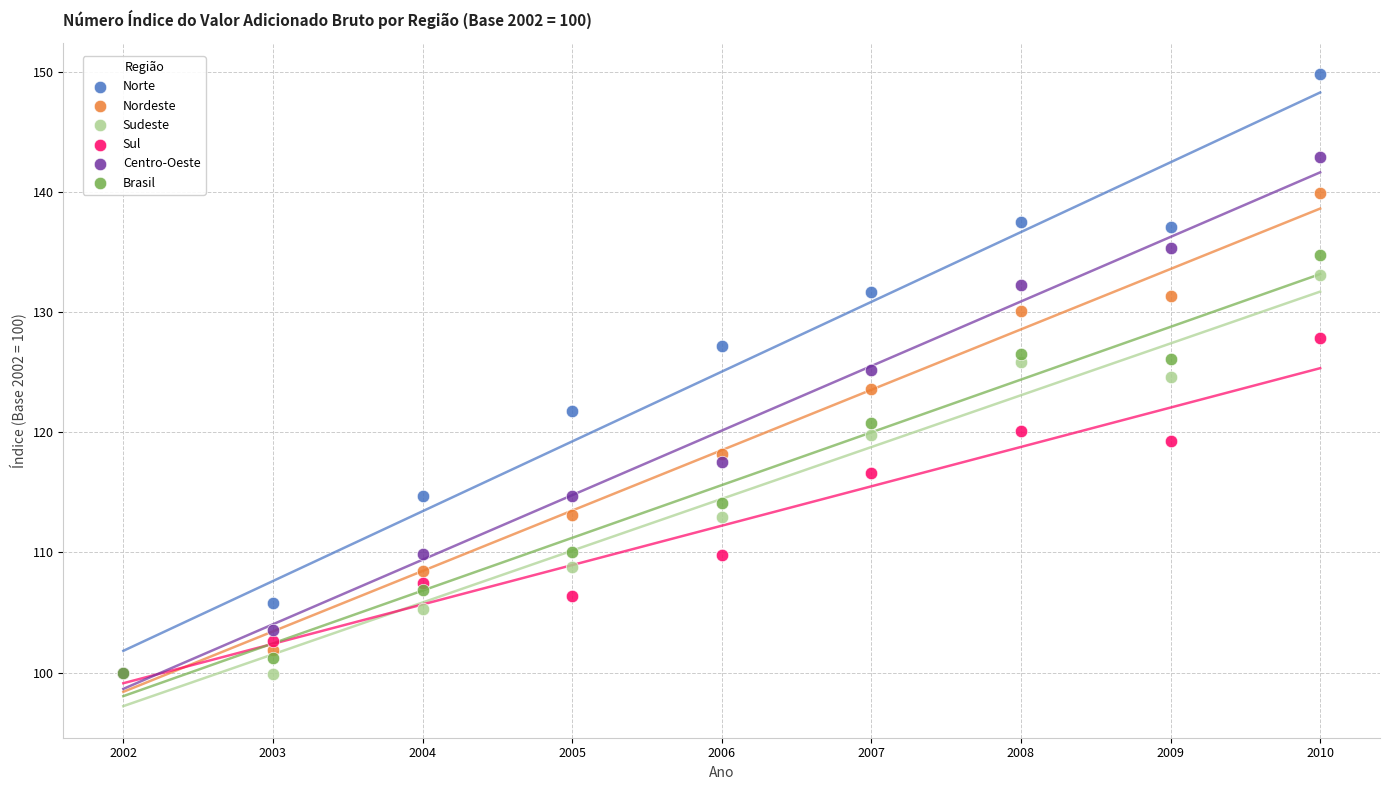

In the Sudeste series, what Y value is closest to 116?

112.9